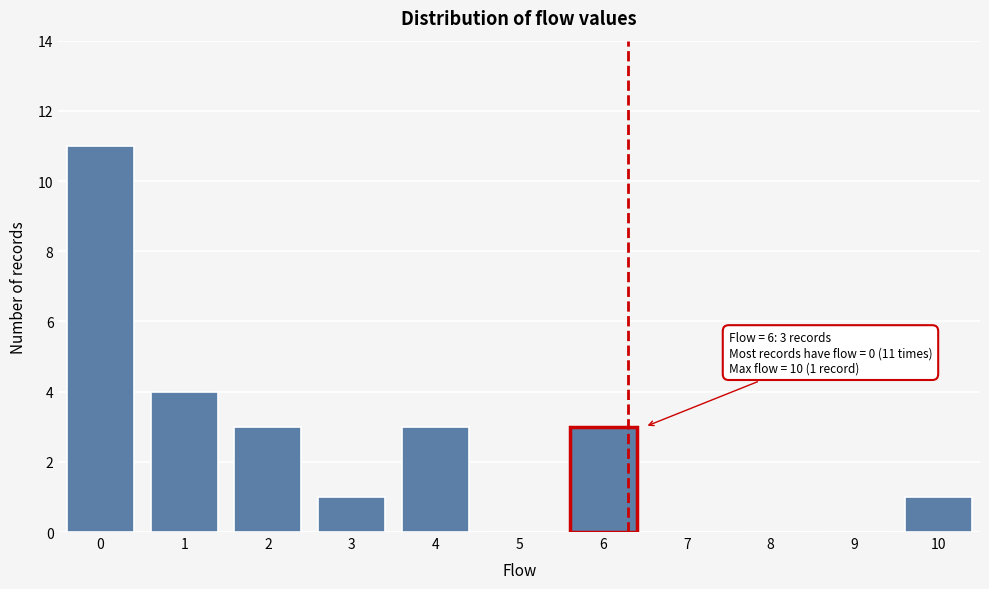

Reading right to left, what are all the values shown in this chart?

10=1	9=0	8=0	7=0	6=3	5=0	4=3	3=1	2=3	1=4	0=11